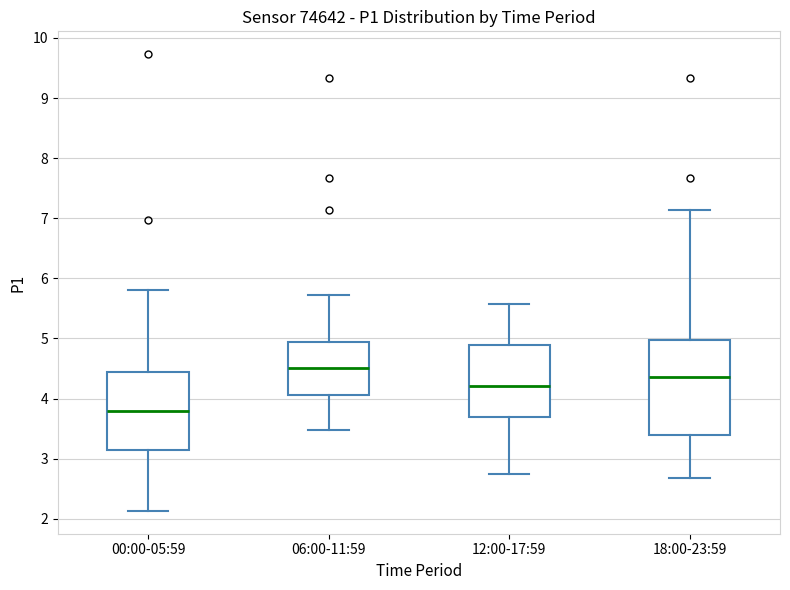

Reading left to right, read every box against the y-axis: the position of its median line, the range the box covers, and the ends of its whiskers. The values are not printed on the chart, so give them approximately, as read against the axis.

00:00-05:59: median 3.8, box 3.2 to 4.4, whiskers 2.1 to 5.8
06:00-11:59: median 4.5, box 4.1 to 4.9, whiskers 3.5 to 5.7
12:00-17:59: median 4.2, box 3.7 to 4.9, whiskers 2.8 to 5.6
18:00-23:59: median 4.4, box 3.4 to 5.0, whiskers 2.7 to 7.1